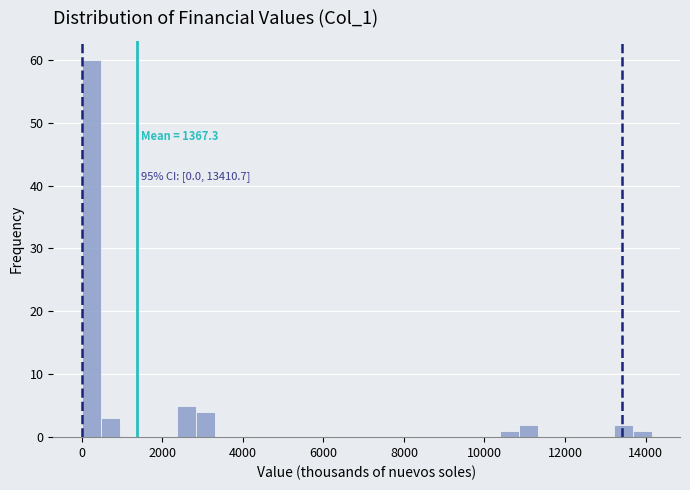

Read against the x-axis, roughly where is the centre of the tallest bar?

200